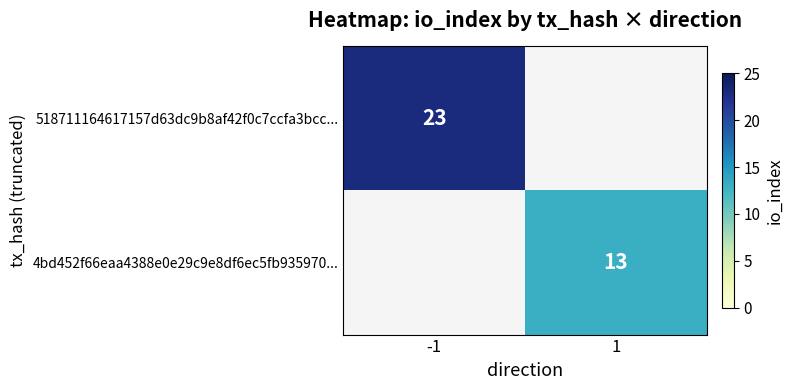

The value of 4bd452f66eaa4388e0e29c9e8df6ec5fb935970... at 1 is 21. True or false?

False